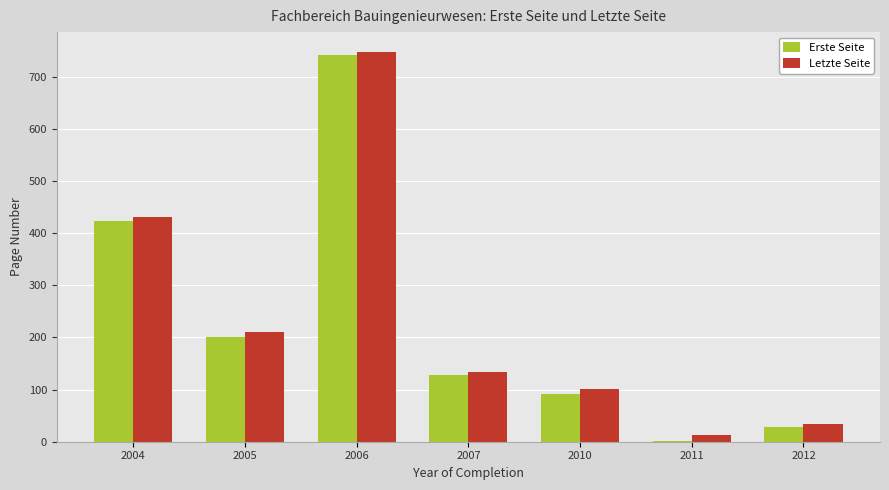

What is the maximum value for Letzte Seite?

748